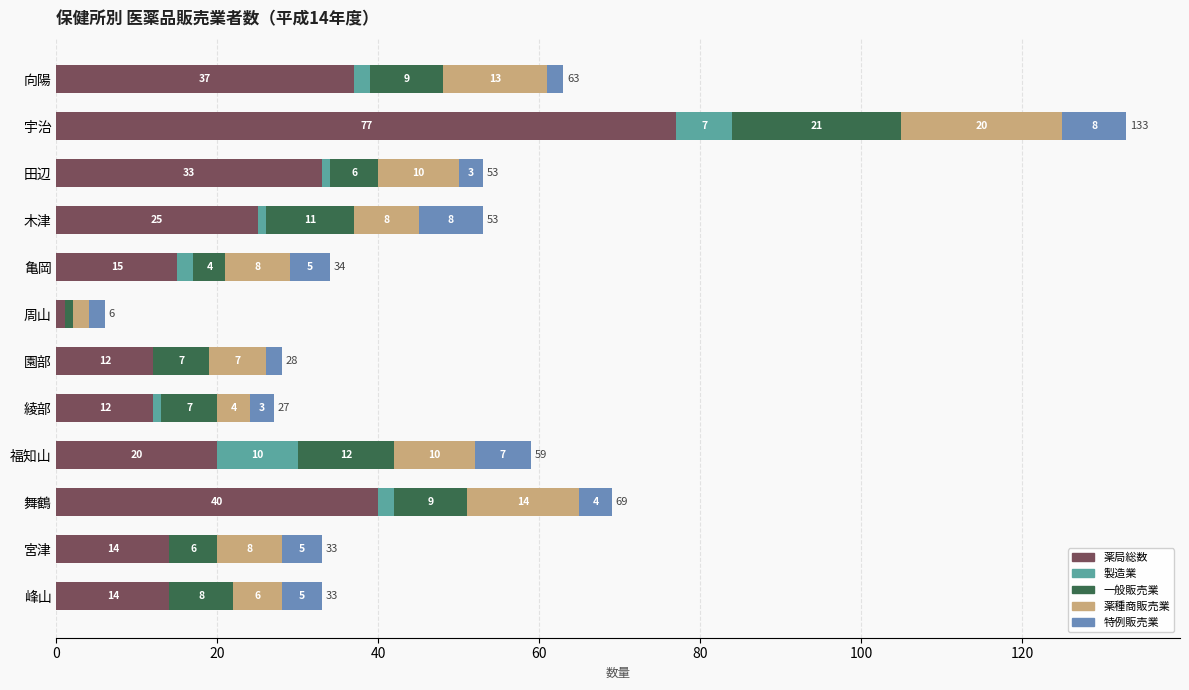

At which label does 薬局総数 reach its peak?

宇治